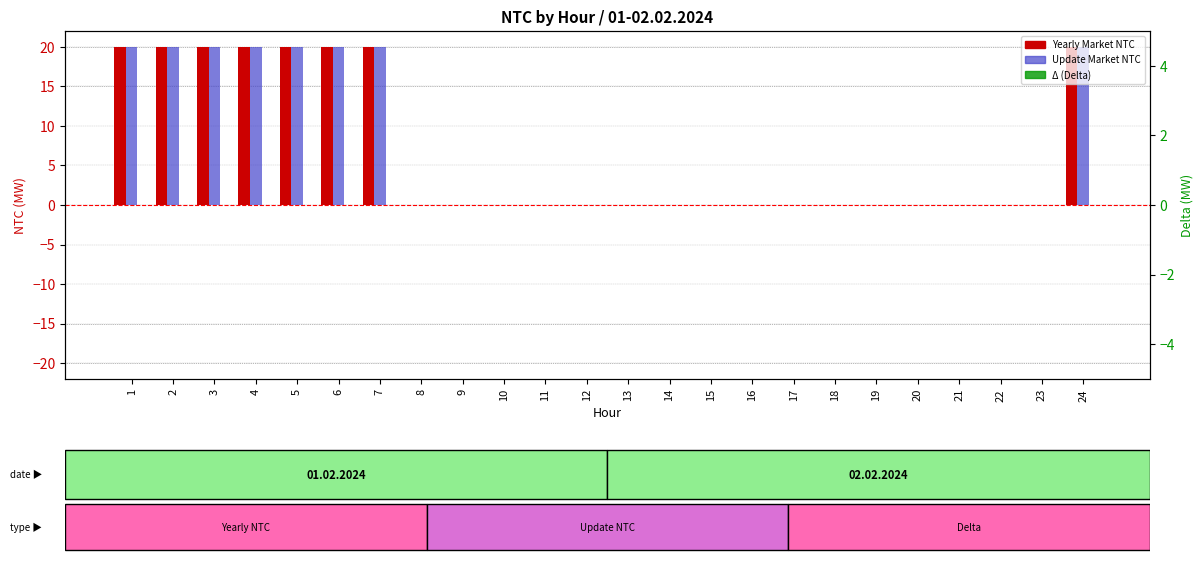

Which category has the highest value across all series?

1